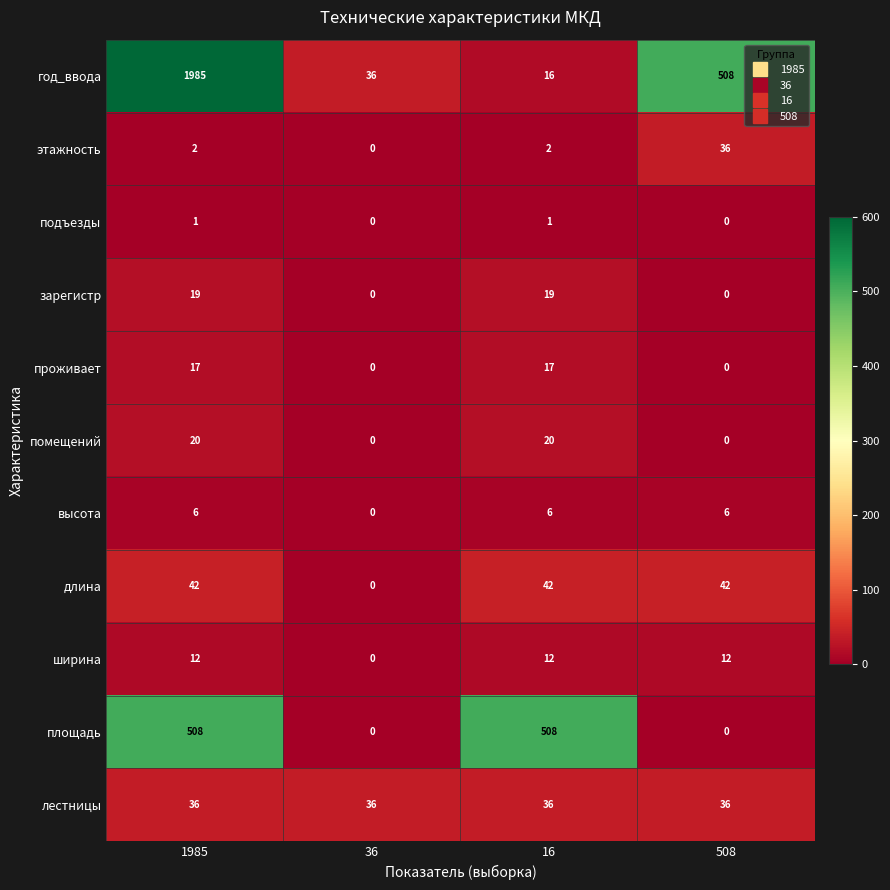

What is the maximum value for лестницы?

36